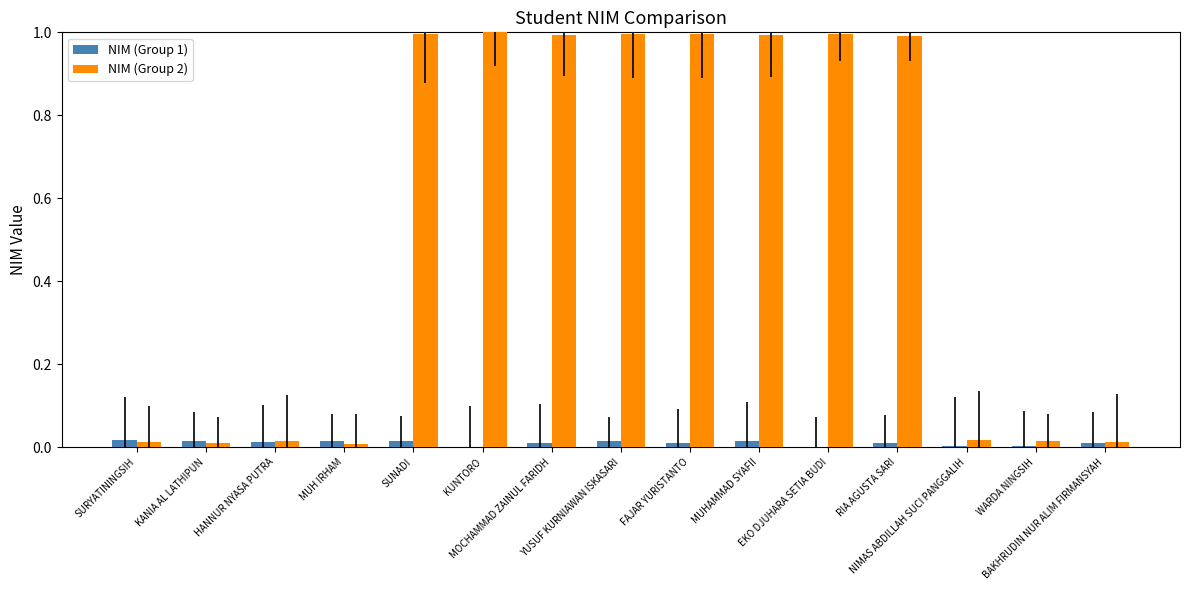

What position from the right is NIMAS ABDILLAH SUCI PANGGALIH?

3